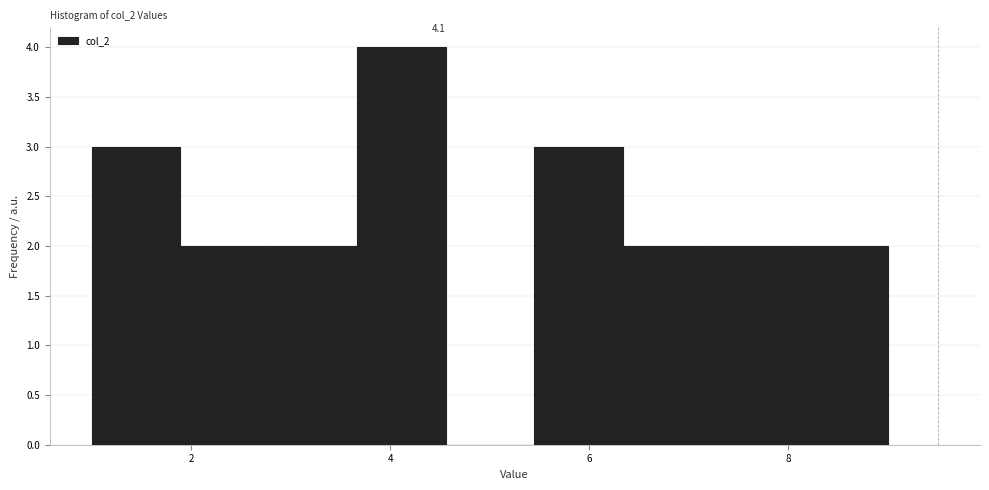

Over which range of the x-axis is the bar tallest?

3.6 to 4.6